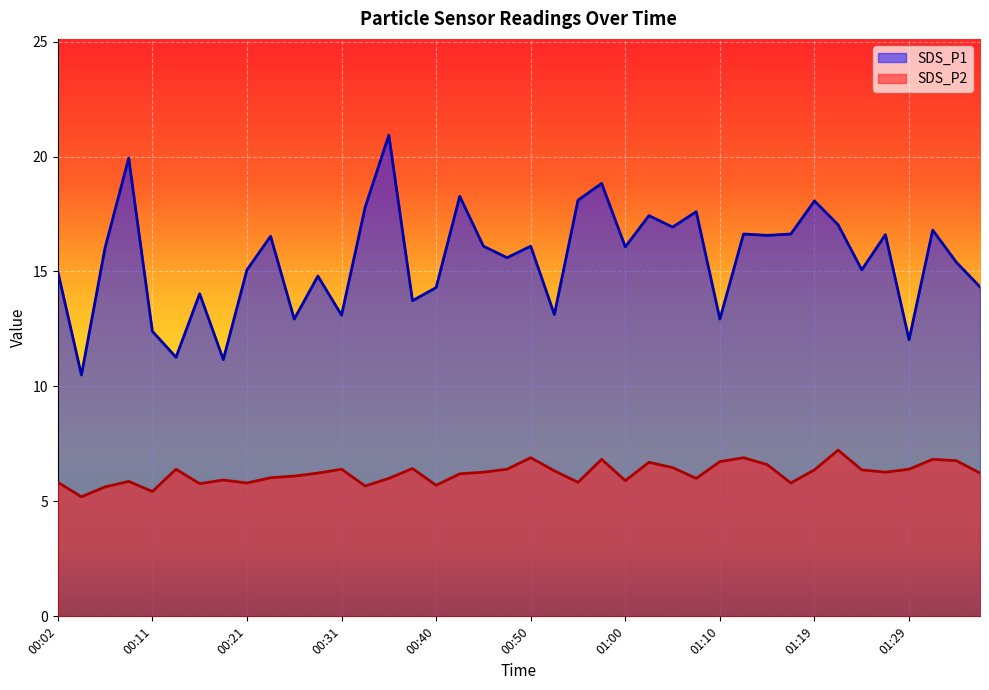

What is the difference between the maximum and minimum values in the SDS_P2 line series?

2.0